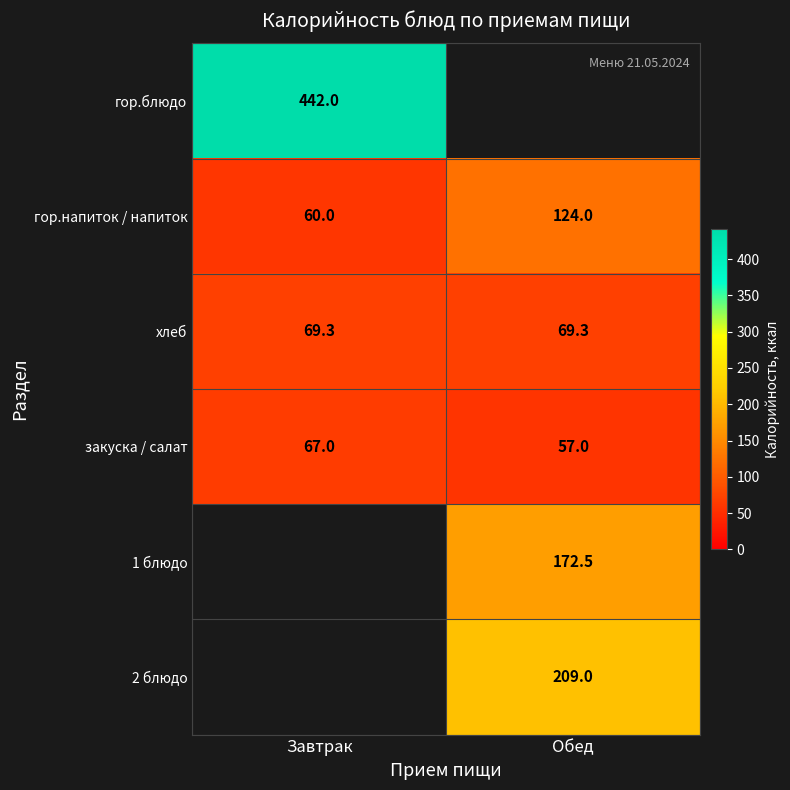

True or false: хлеб has a value of 35.9 at Завтрак.

False